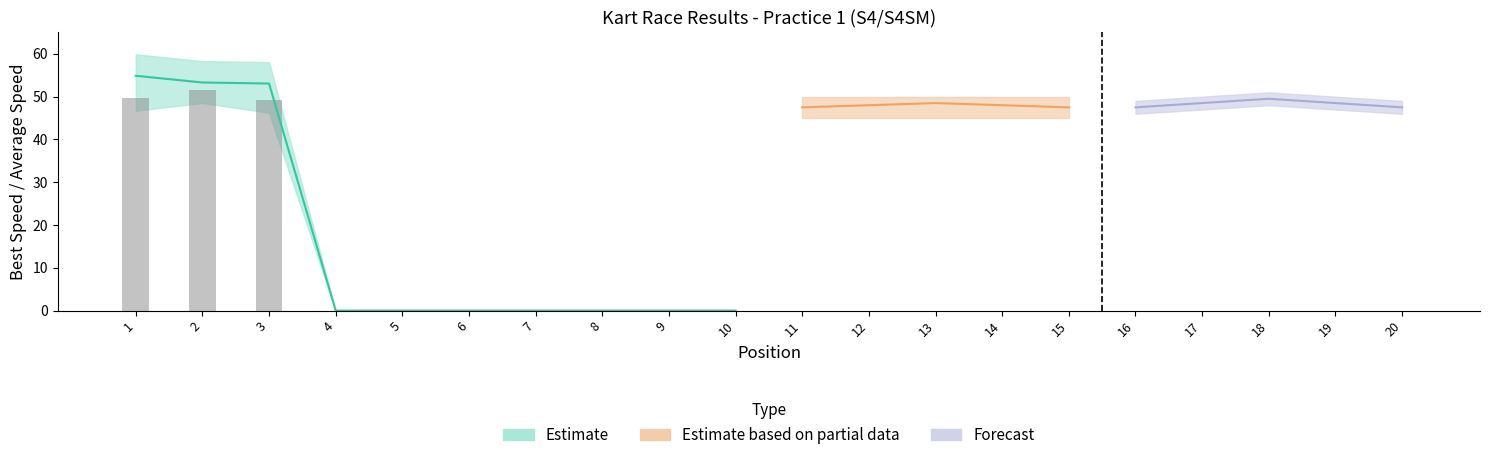

Reading left to right, what are all the values shown in this chart?

49.7	51.5	49.2	0.0	0.0	0.0	0.0	0.0	0.0	0.0	0.0	0.0	0.0	0.0	0.0	0.0	0.0	0.0	0.0	0.0